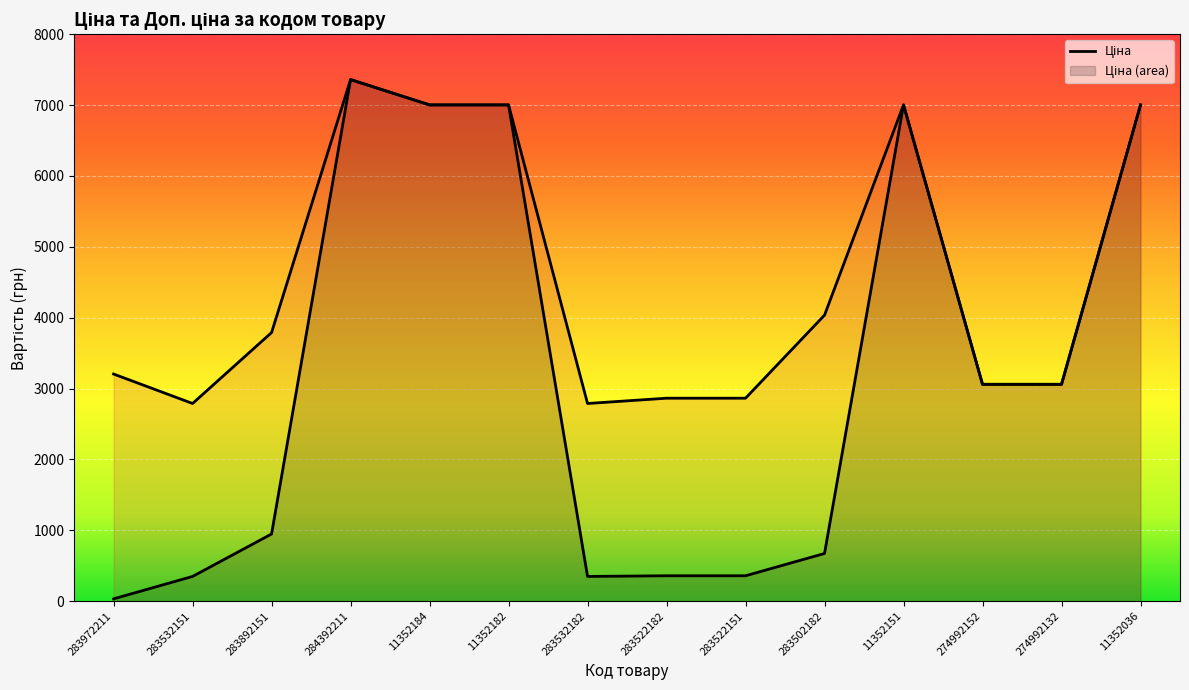

Reading right to left, transcribe all the data shown in this chart.

Ціна: 11352036=7002.7	274992132=3059.7	274992152=3059.7	11352151=7002.7	283502182=672.7	283522151=358.0	283522182=358.0	283532182=348.6	11352182=7002.7	11352184=7002.7	284392211=7360.2	283892151=947.6	283532151=348.6	283972211=32.0
Доп. ціна: 11352036=7002.7	274992132=3060.0	274992152=3060.0	11352151=7002.7	283502182=4036.0	283522151=2863.8	283522182=2863.8	283532182=2789.2	11352182=7002.7	11352184=7002.7	284392211=7360.2	283892151=3790.3	283532151=2789.2	283972211=3205.0